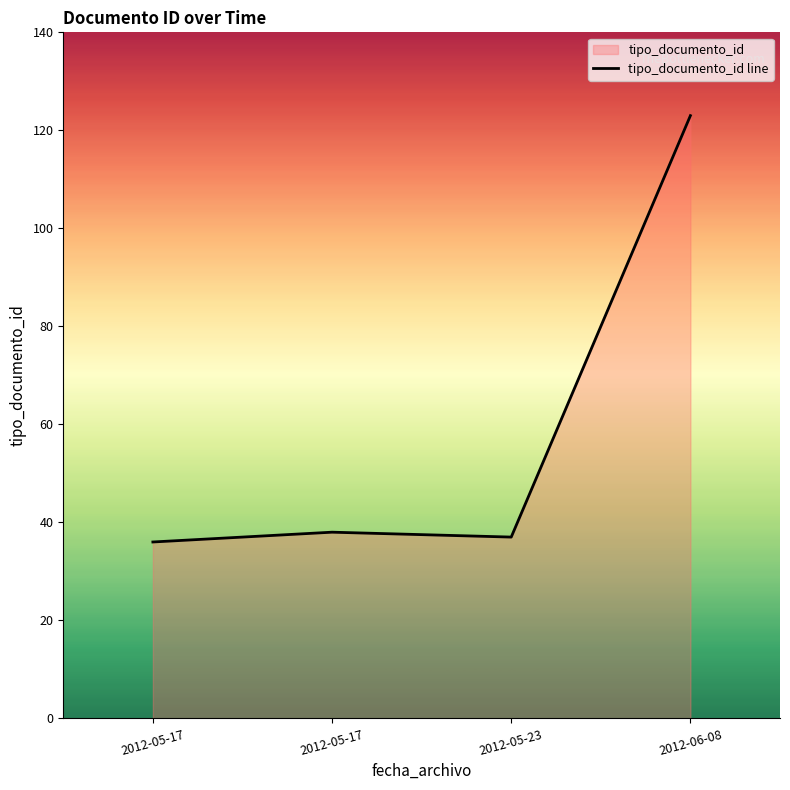

List the labels in order of value, smallest first.

2012-05-17, 2012-05-23, 2012-05-17, 2012-06-08